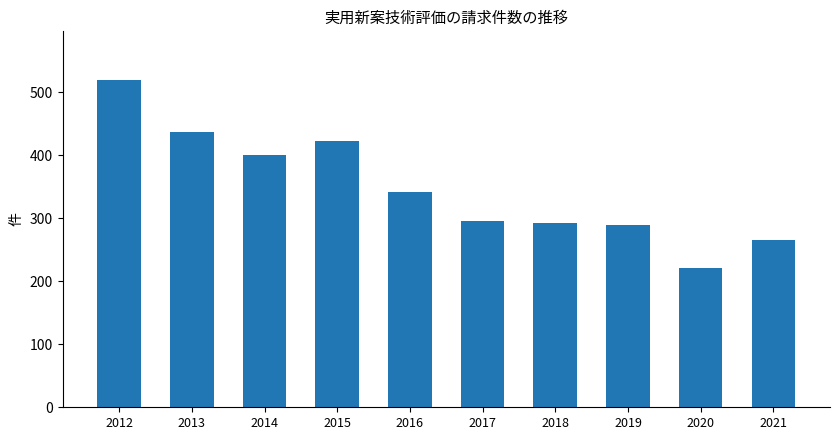

True or false: the data shows 295 at 2017.

True